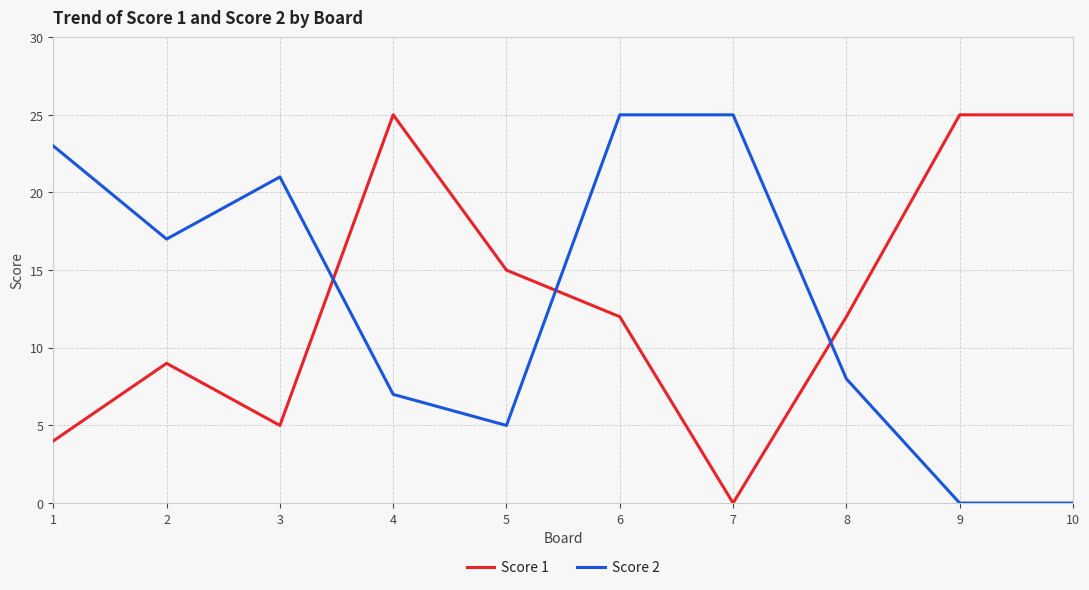

How many lines are shown in the chart?

2